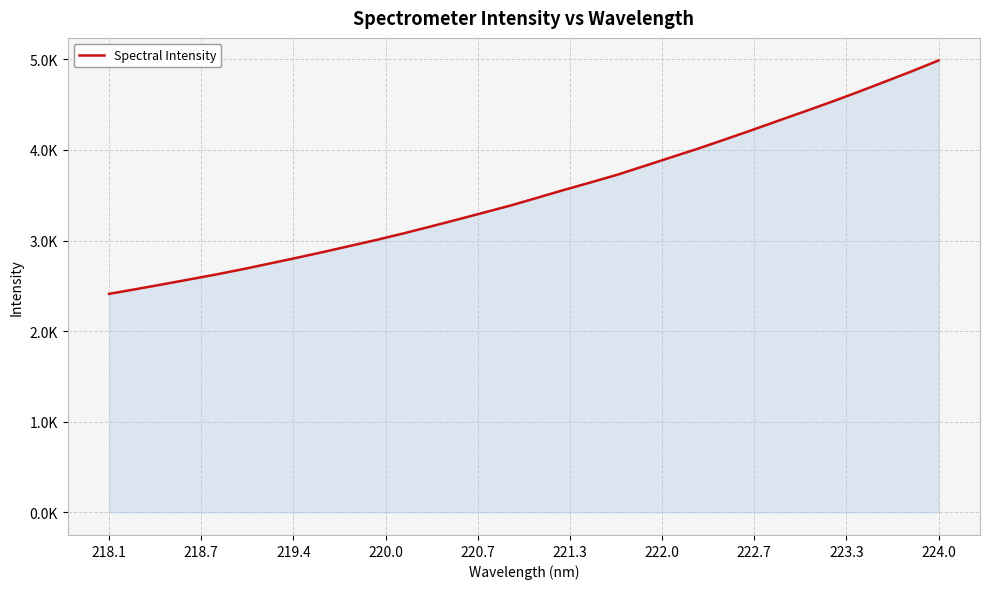

Is this an area chart (filled region under the line)?

Yes